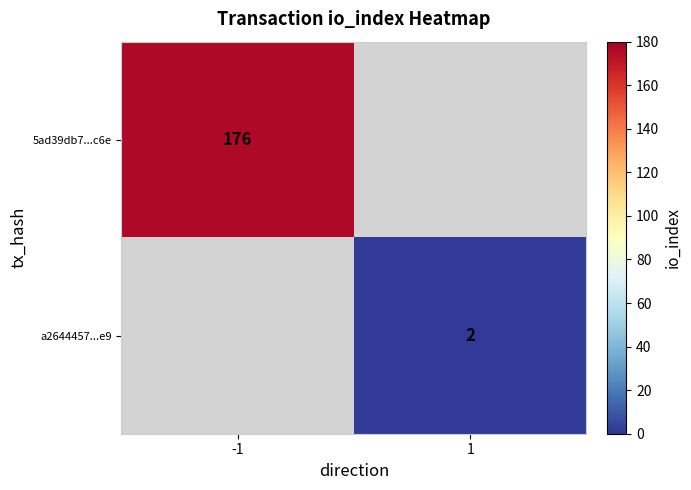

Is it true that 5ad39db7...c6e equals 176 at -1?

True